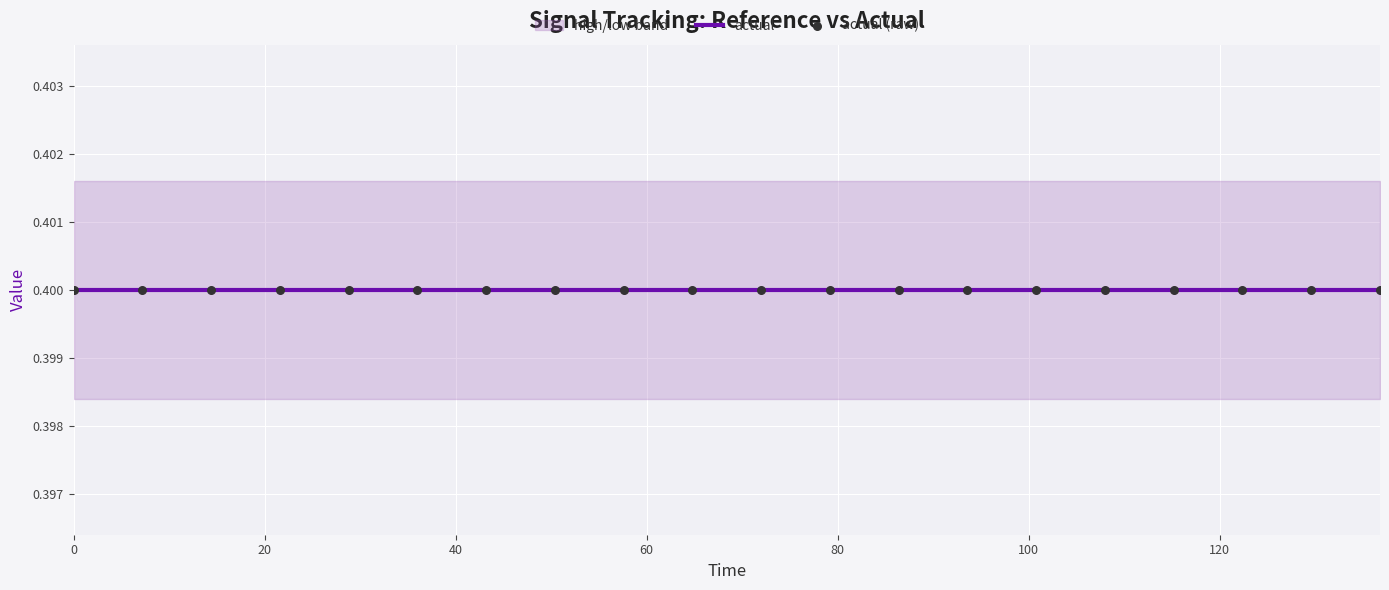

At how many categories does at least one series exceed 0?

20